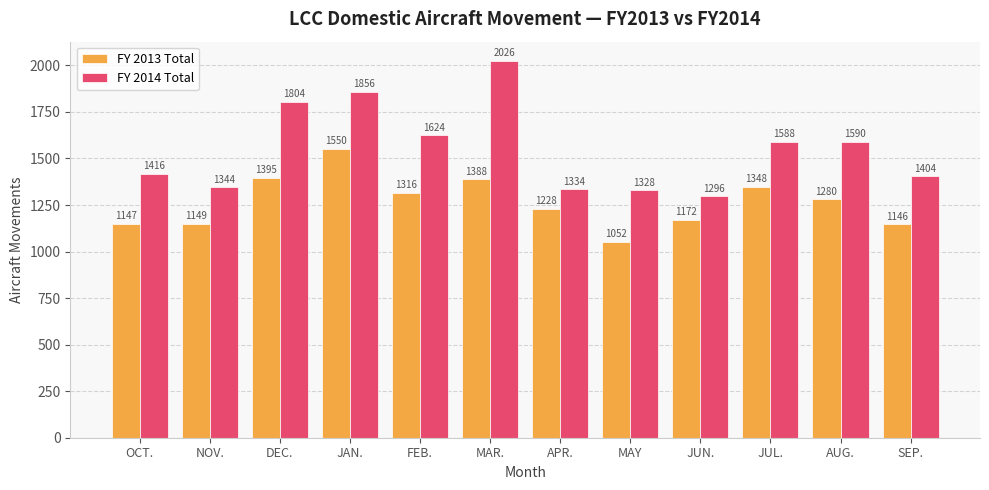

What is the sum of all FY 2014 Total values?

18610